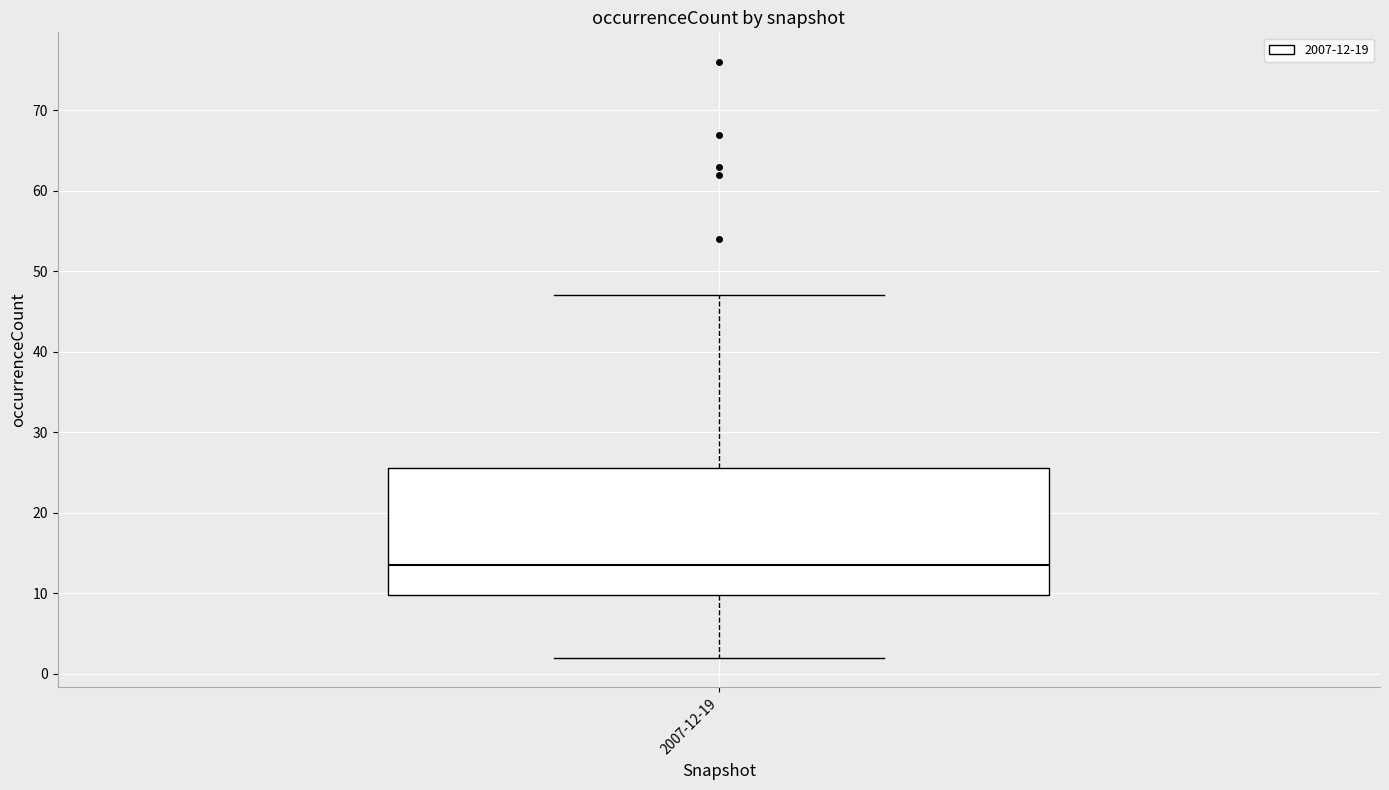

Transcribe this box plot: give where the median line is, the range the box spans, and where the two whiskers end, as read against the y-axis. The values are not printed on the chart, so give them approximately, as read against the axis.

median 14, box 10 to 26, whiskers 2 to 47